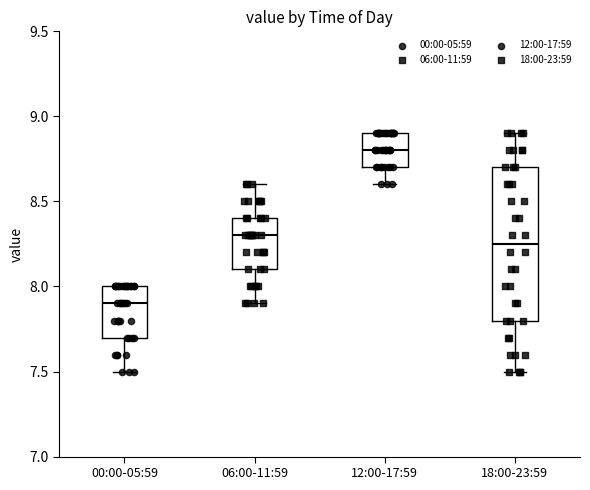

Which box is the tallest, from its lower edge to its upper edge?

18:00-23:59